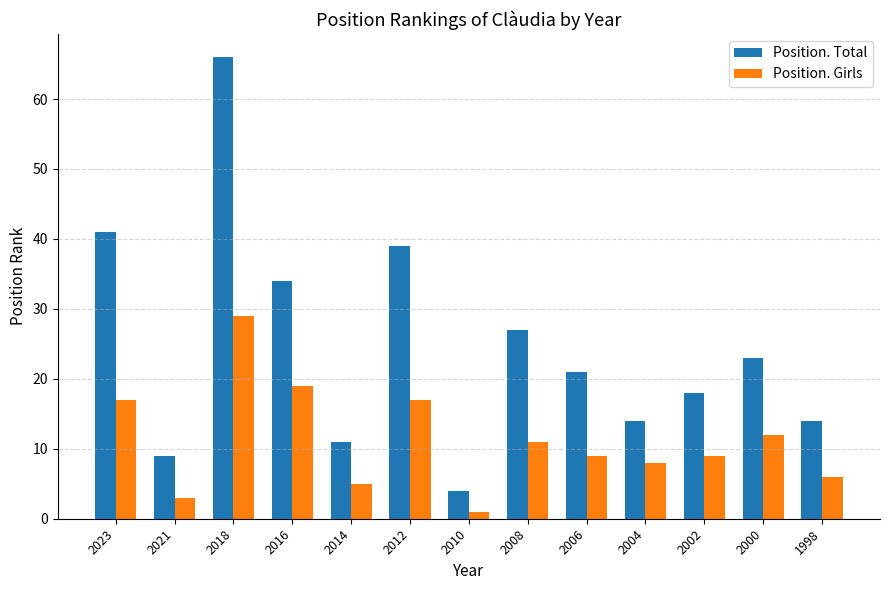

Rank the series by their average value, from highest to lowest.

Position. Total, Position. Girls